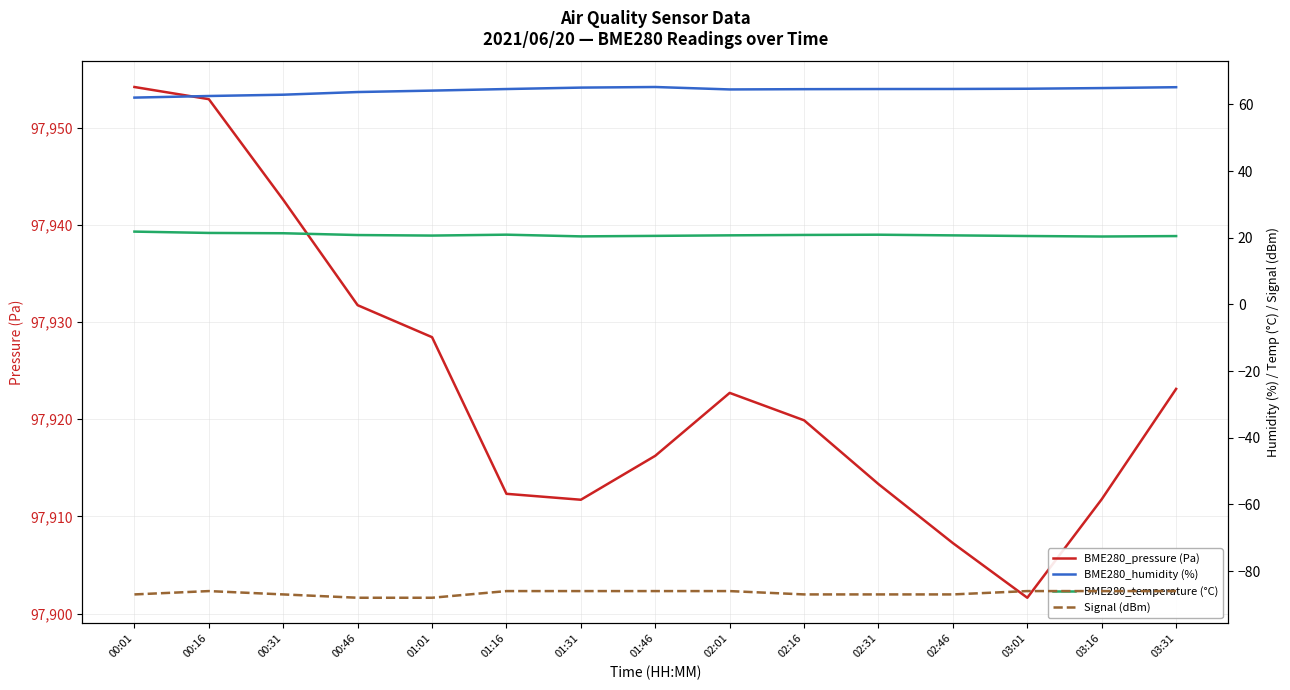

Count the number of categories in the chart.

15